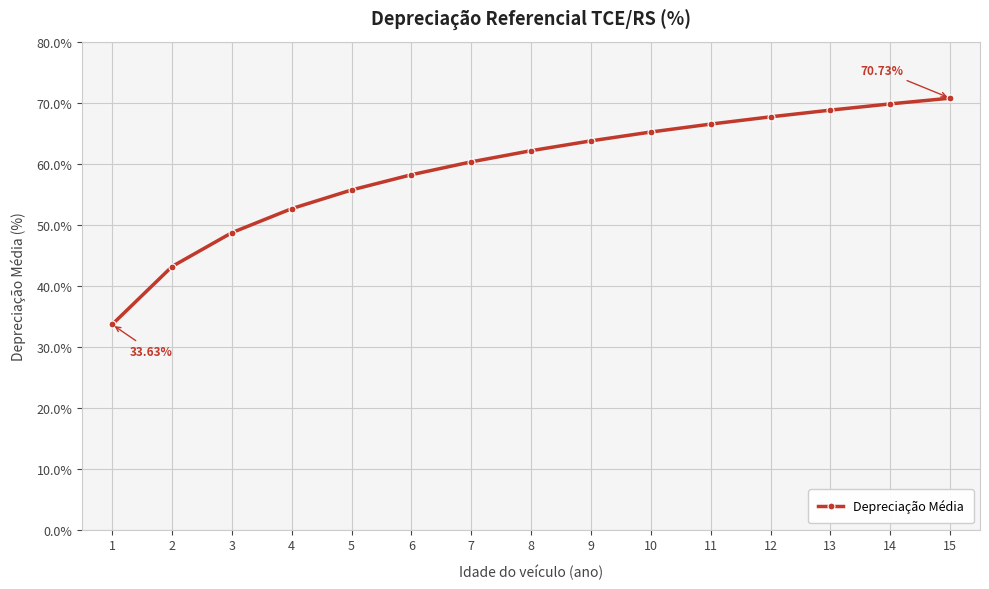

Rank the categories by value from lowest to highest.

1, 2, 3, 4, 5, 6, 7, 8, 9, 10, 11, 12, 13, 14, 15